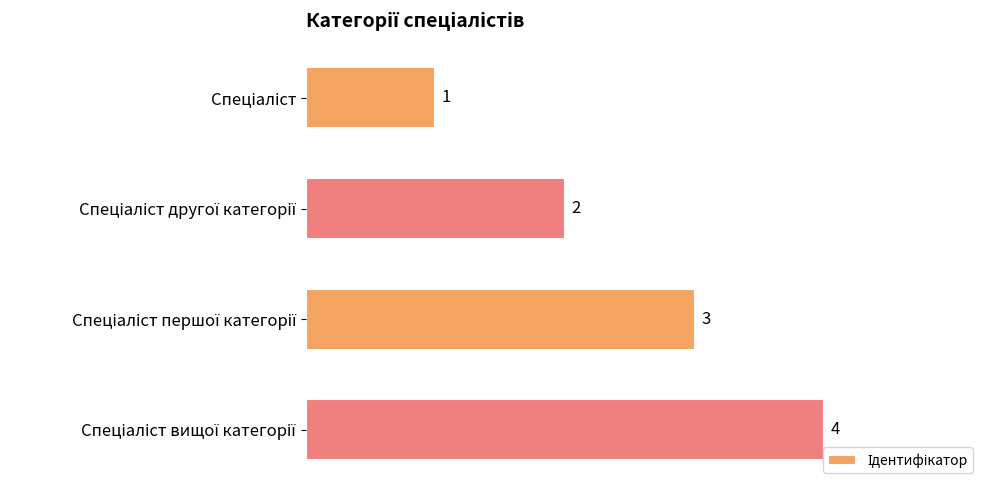

Are the bars horizontal?

Yes